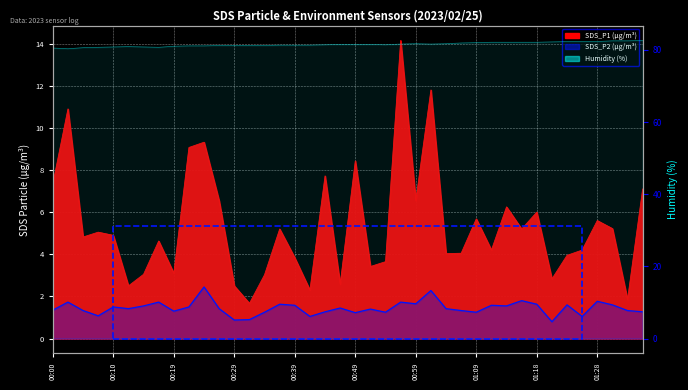

What is the total value across all series at 00:15?

85.4